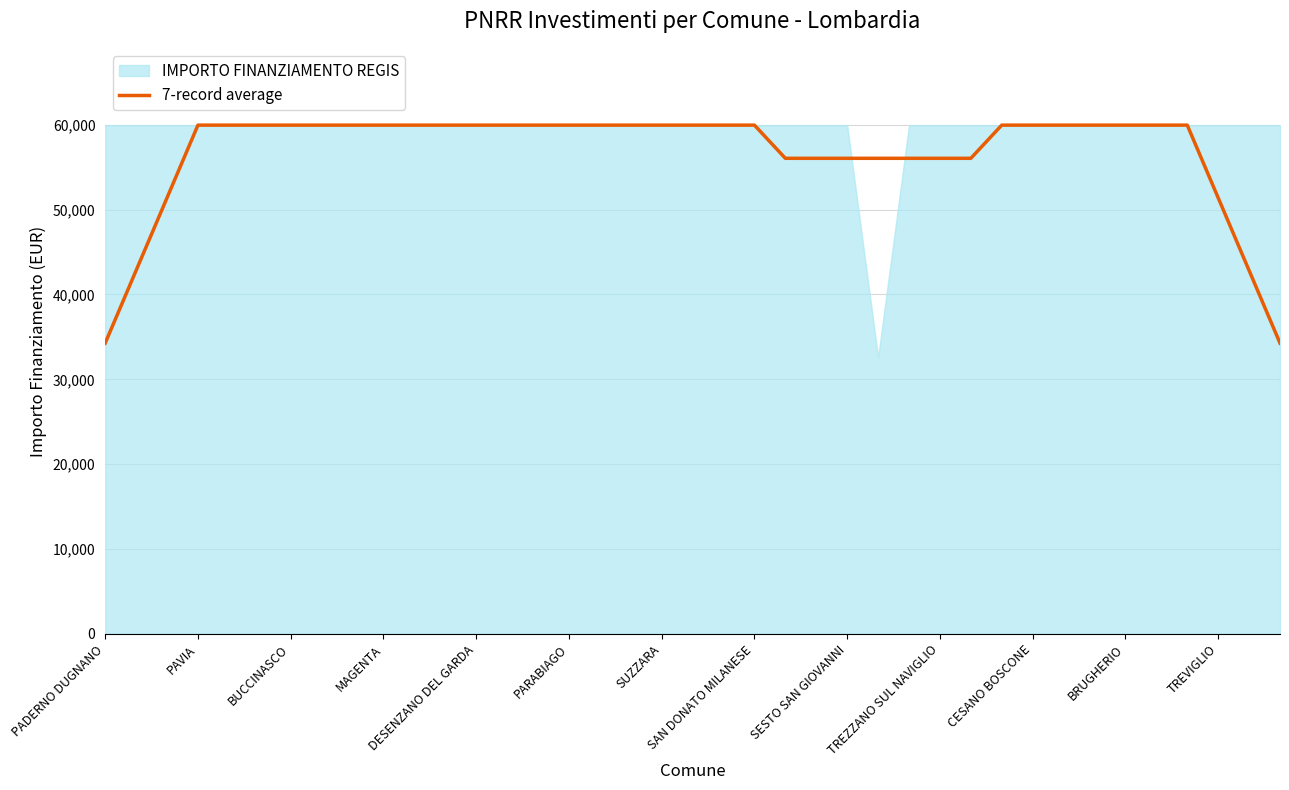

How many data points does each series have?

39